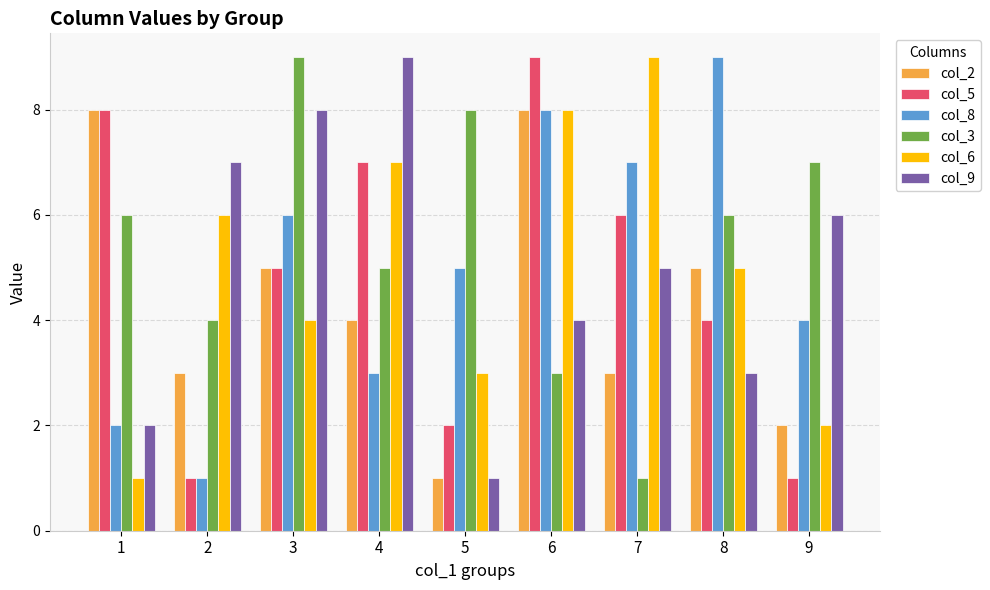

Count the col_3 values in the range 4 to 7.

5